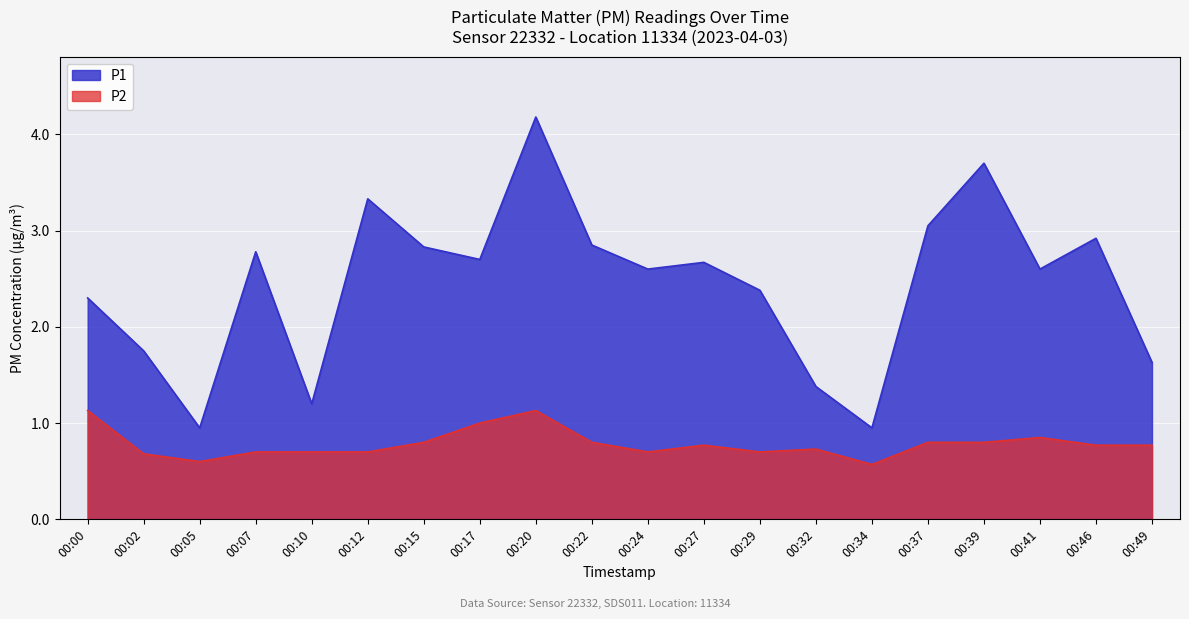

At which label does P2 reach its minimum?

00:34